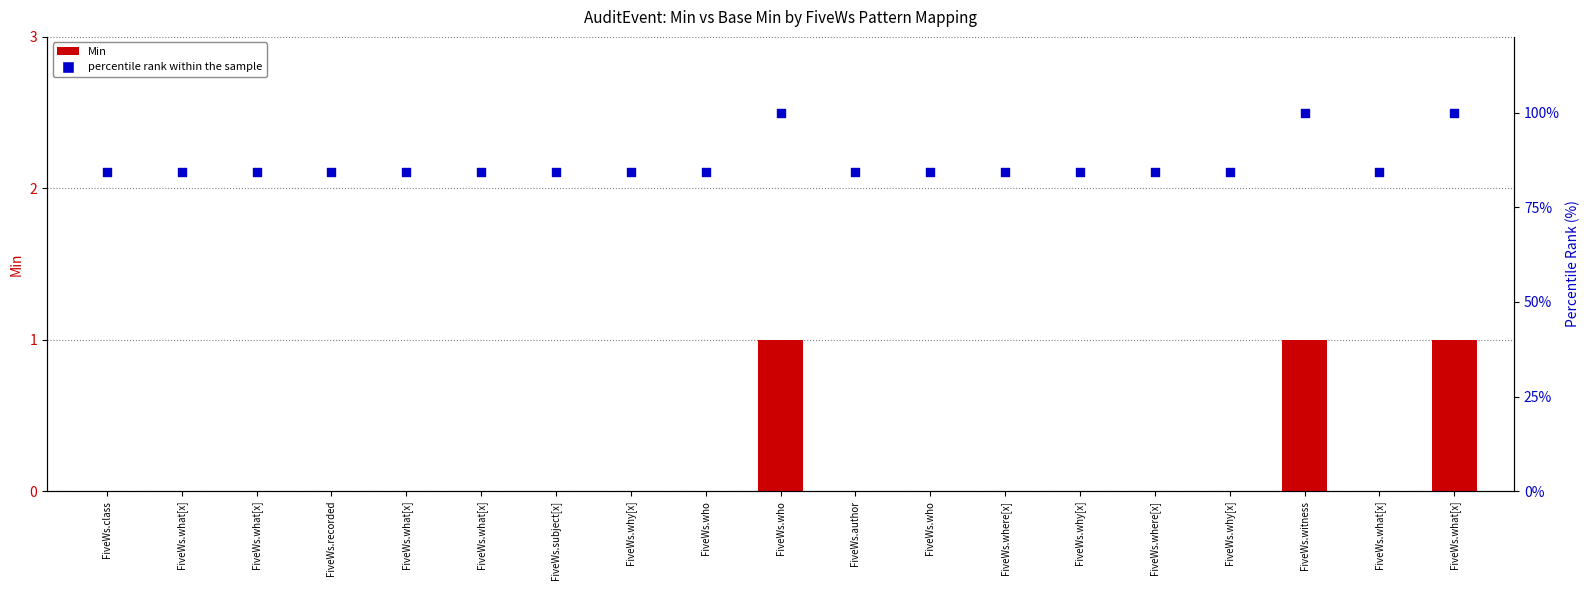

Which series has the largest total across all categories?

percentile rank within the sample